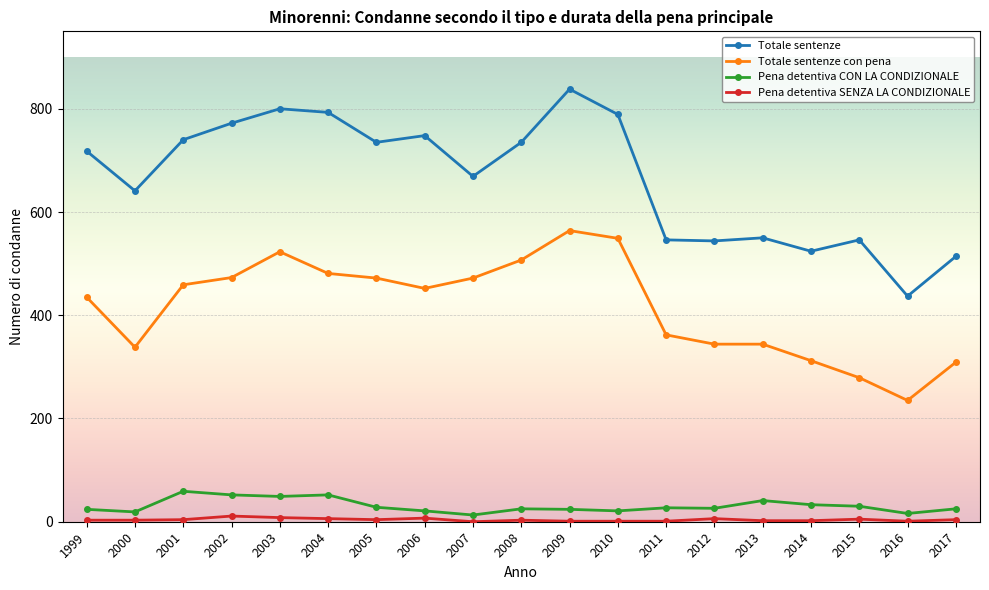

Which series has the largest range (max minus min)?

Totale sentenze